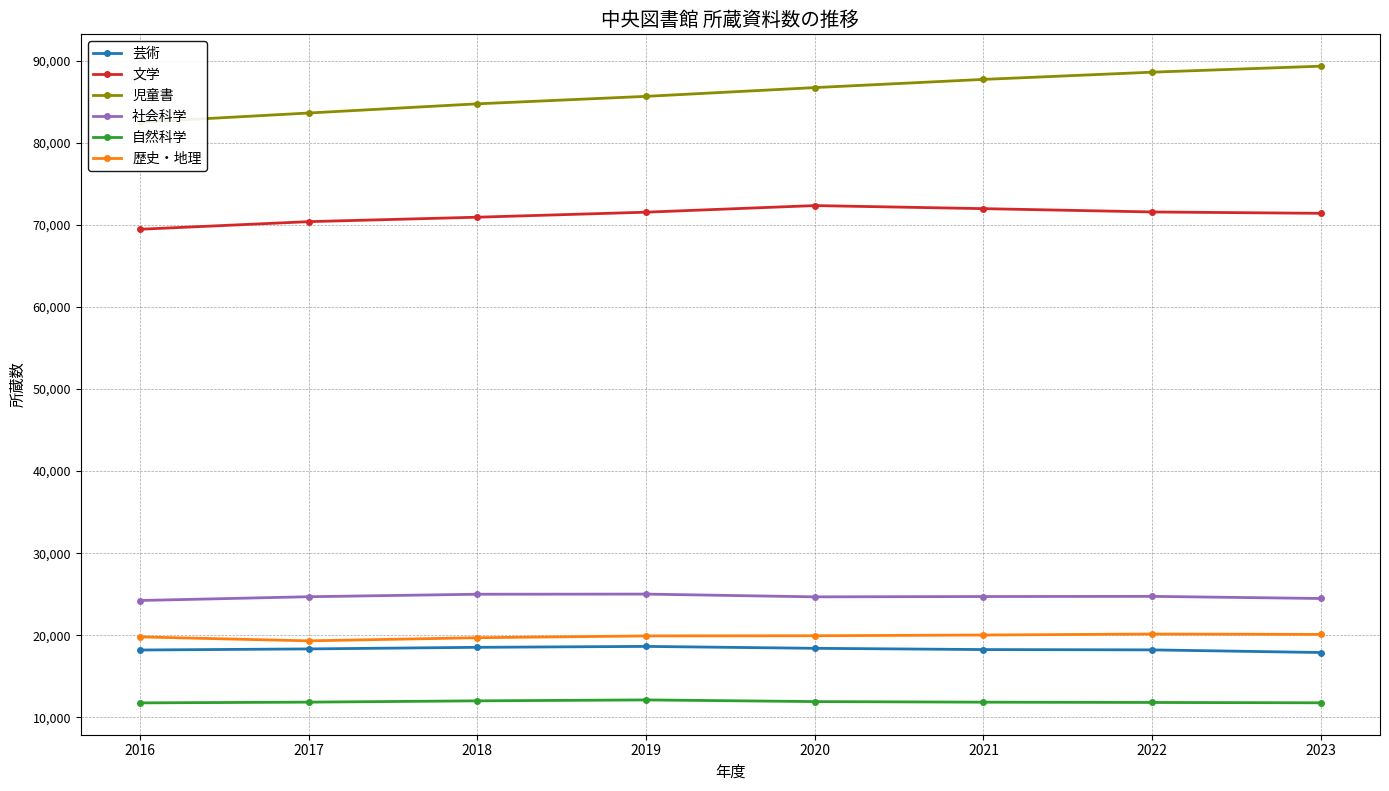

What is the approximate value of 児童書 at 2021, to the nearest 50?

87750